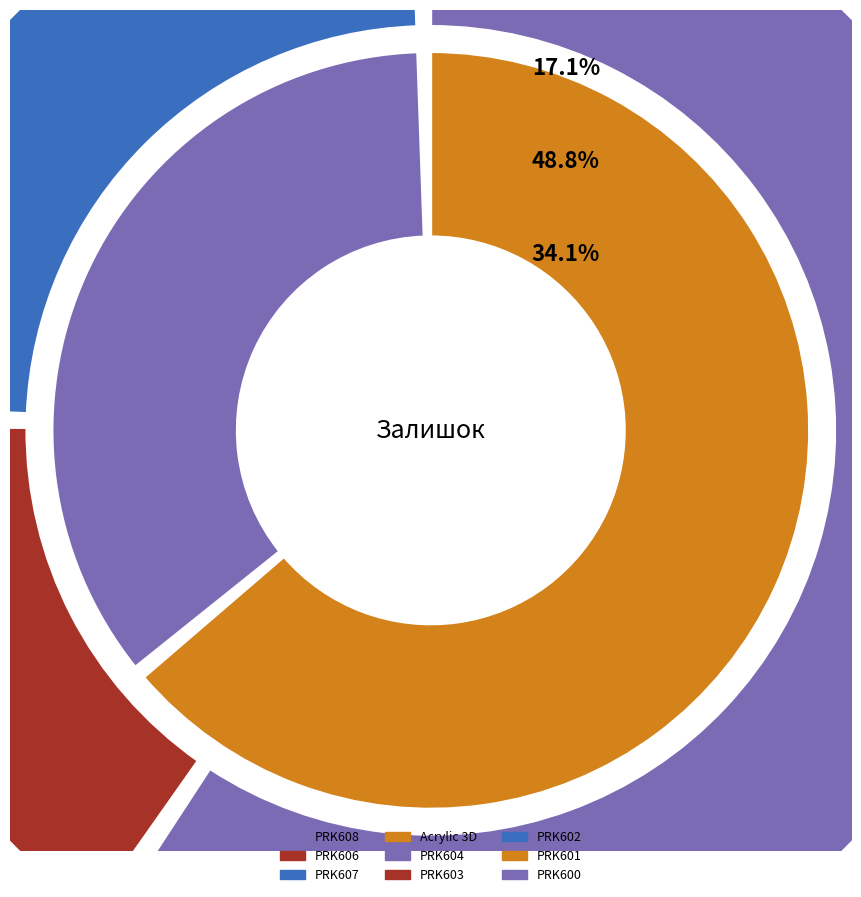

Rank the categories by value from lowest to highest.

Acrylic 3D, PRK608, PRK606, PRK607, PRK603, PRK602, PRK600, PRK601, PRK604